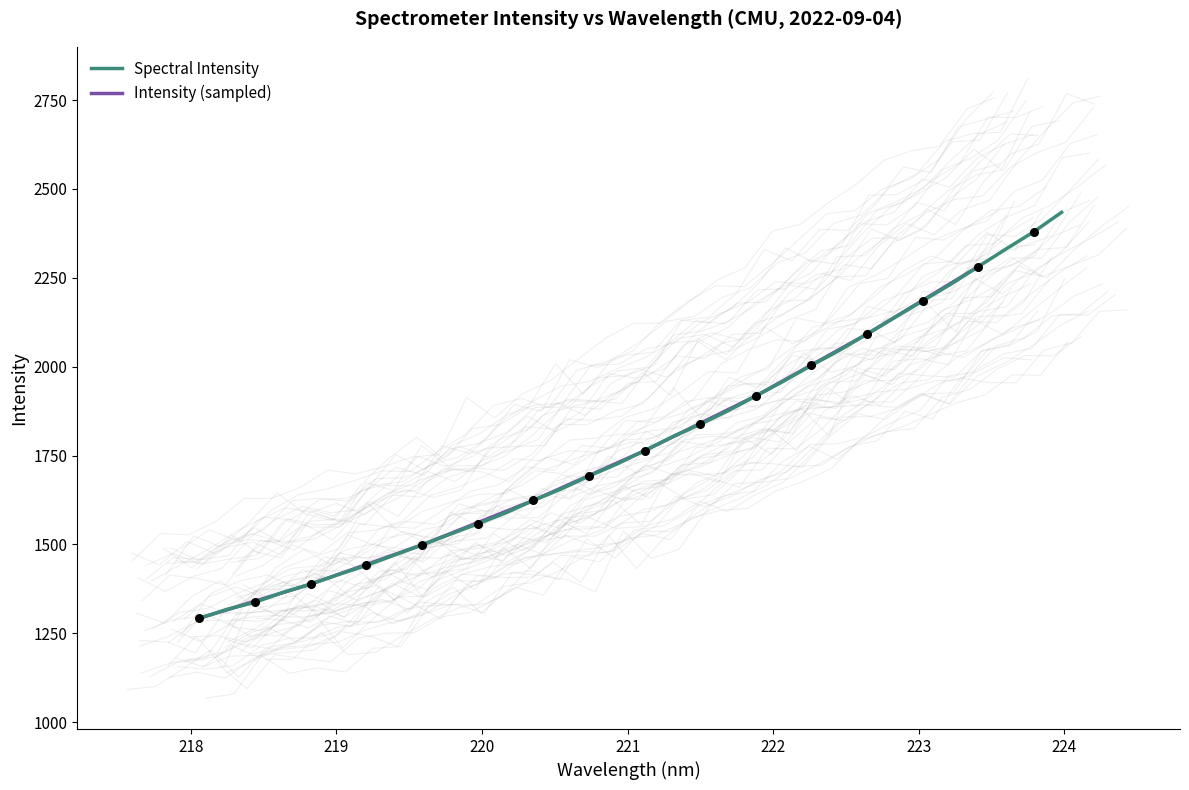

Approximately how many times larger is the value at 222.8355 compared to 220.3533?

1.3